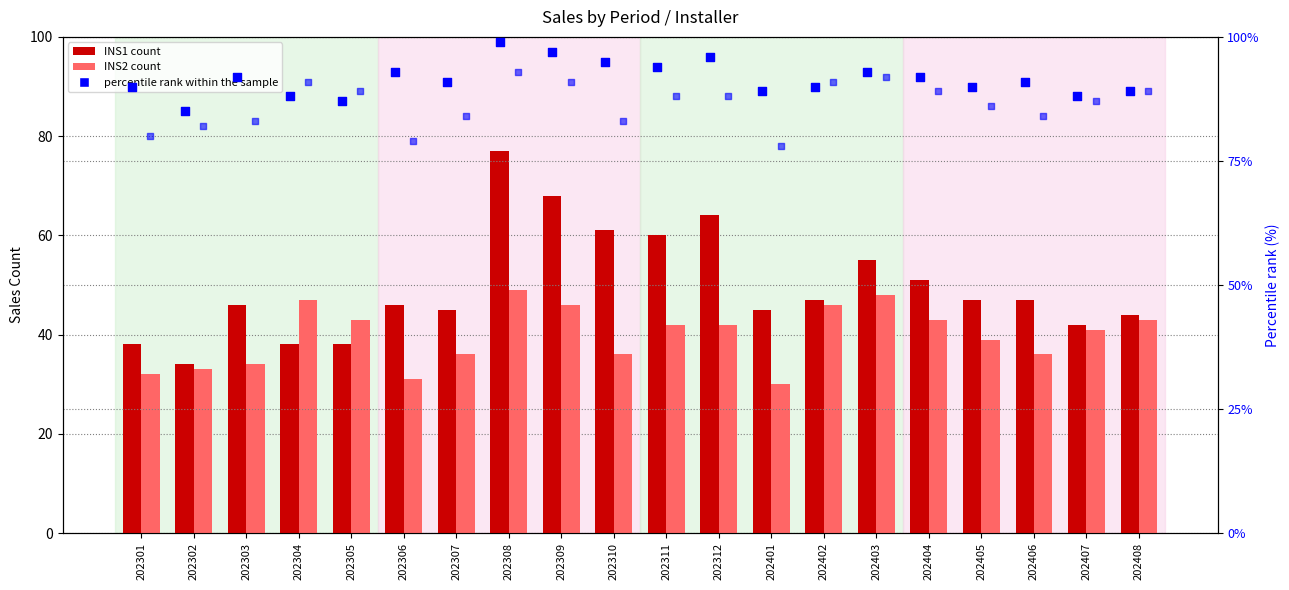

At how many categories does at least one series exceed 40?

20